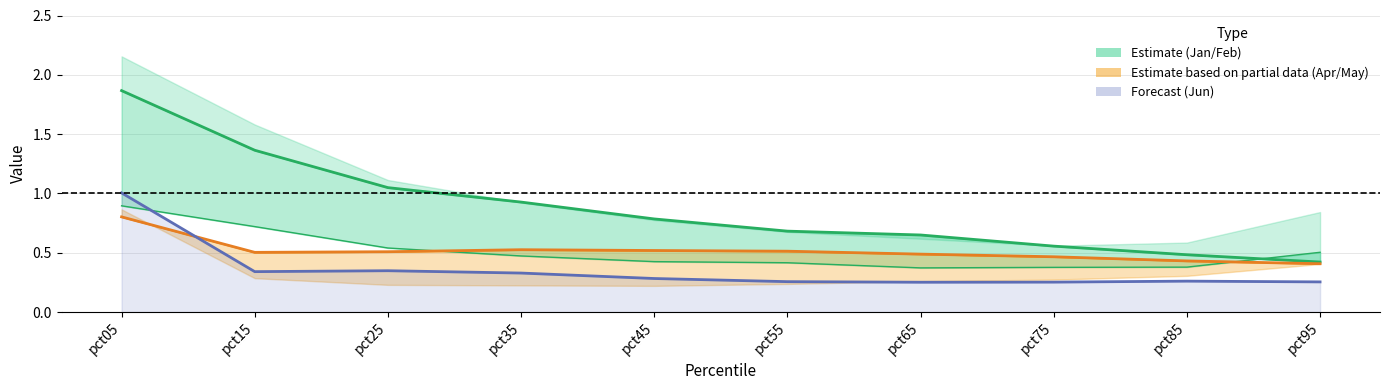

At pct55, list the series in order from smallest to largest.

Jun, Jan, May, Feb